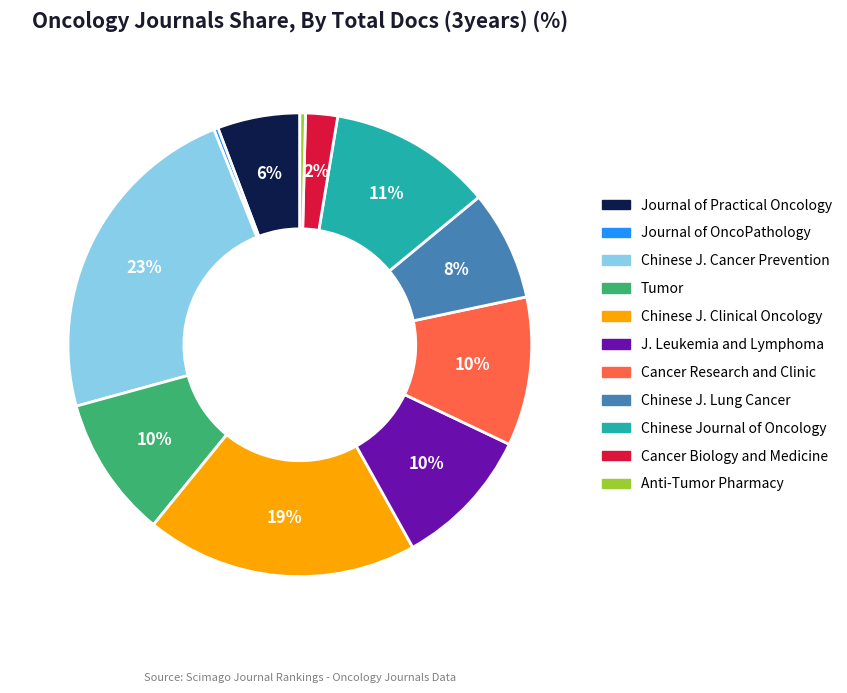

Approximately how many times larger is the value at Chinese Journal of Oncology compared to Cancer Research and Clinic?

1.1